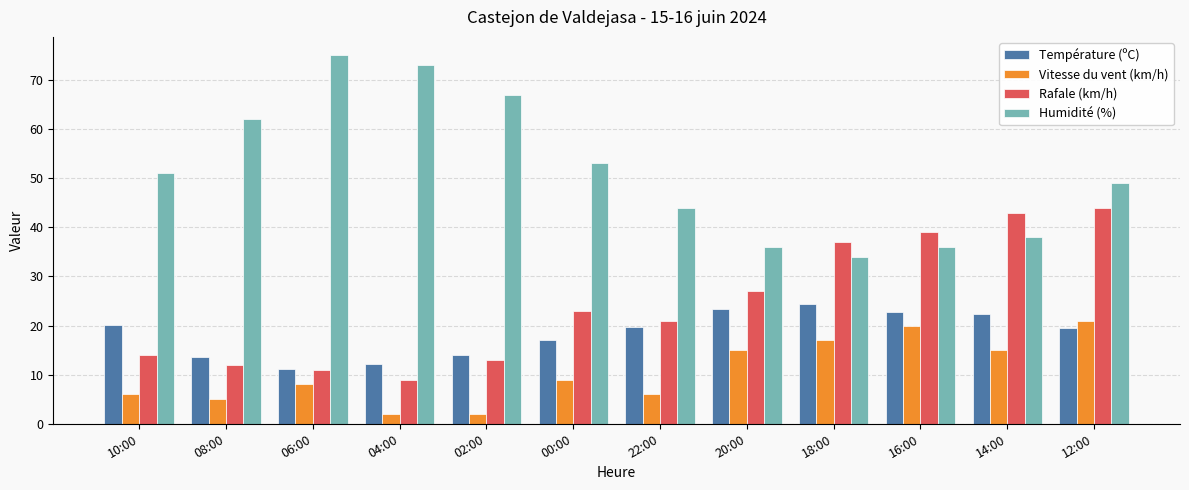

What is the total value across all series at 14:00?

118.4